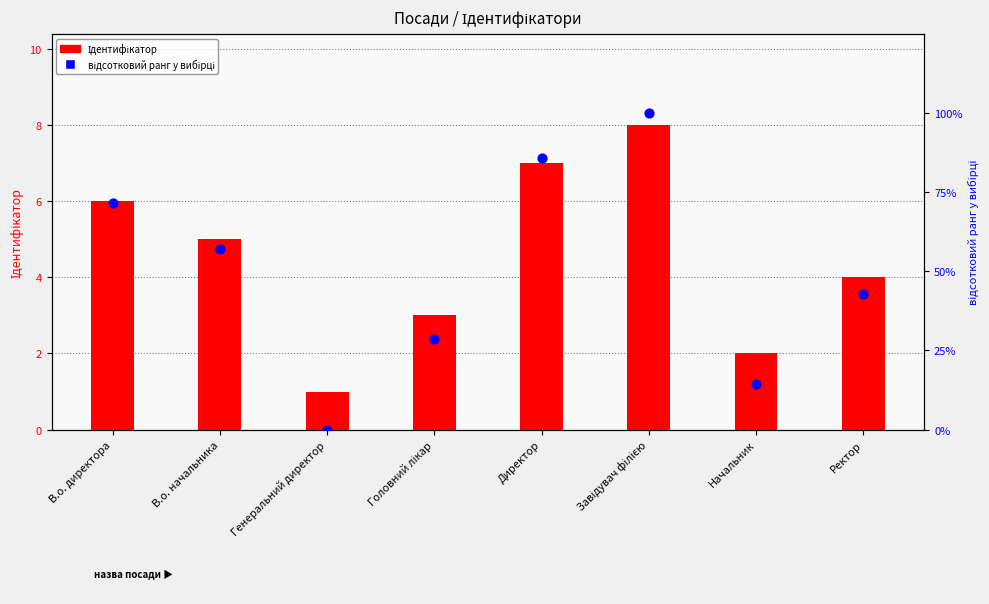

Which series has the largest Y range (max minus min)?

відсотковий ранг